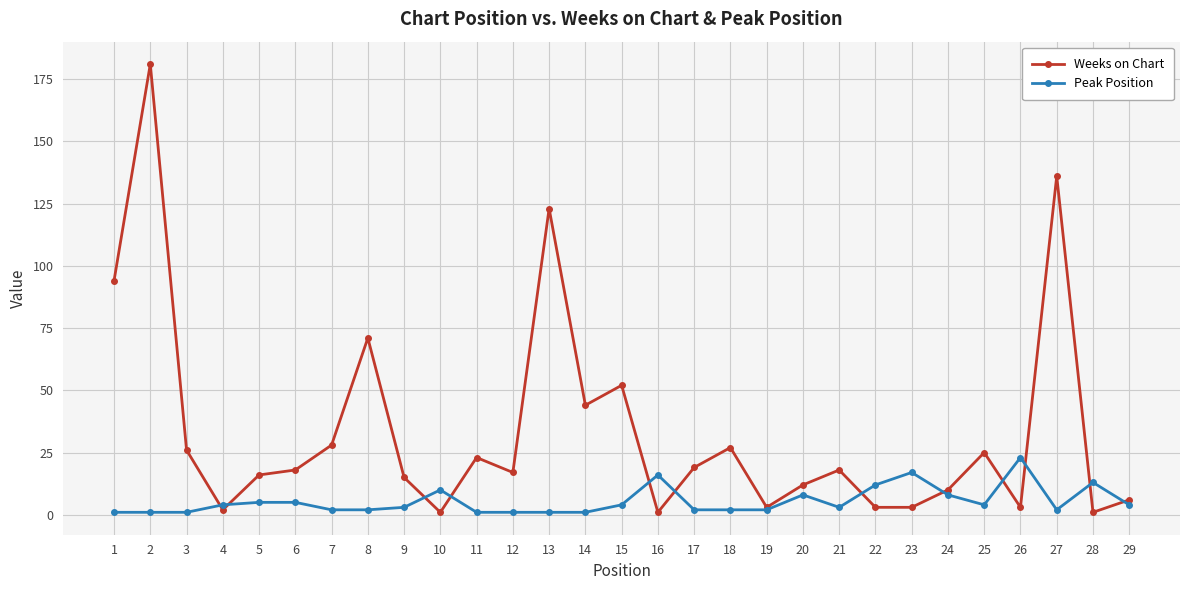

At which category is the sum across all series the highest?

2